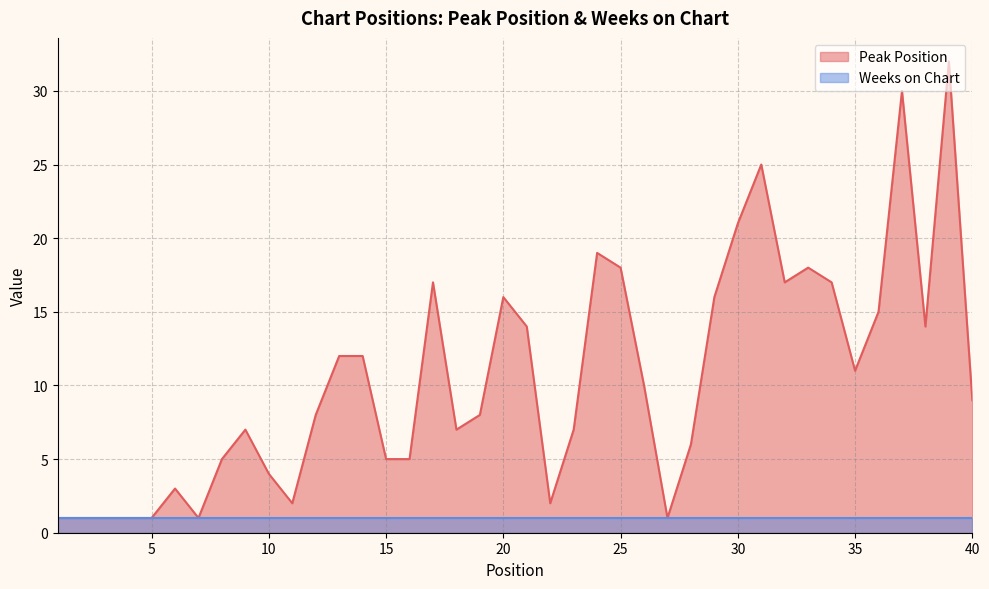

The value at 17 is 6. True or false?

False